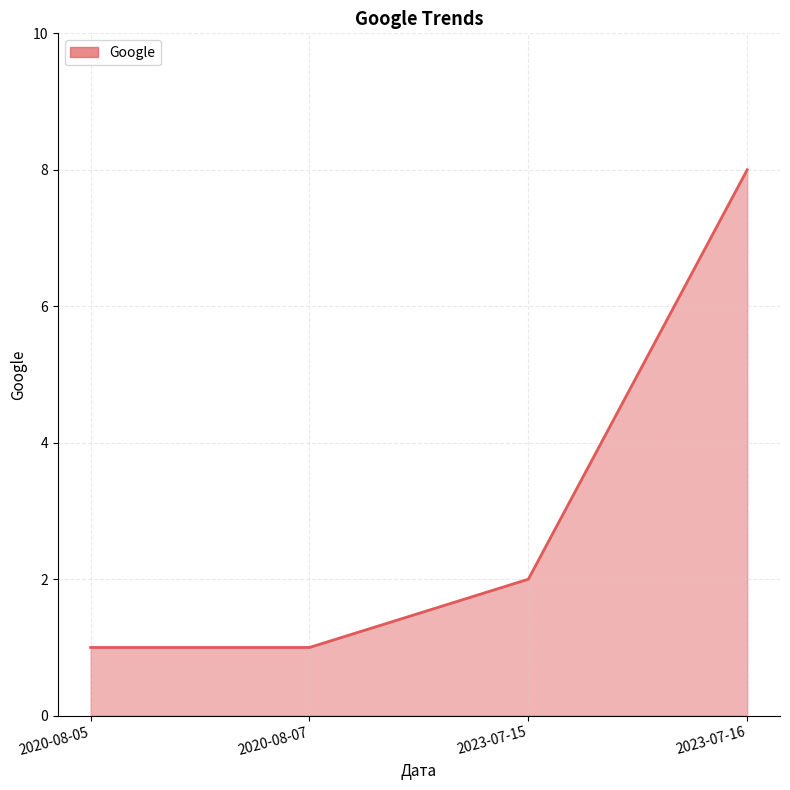

Reading left to right, list all the values displayed in this chart.

1	1	2	8